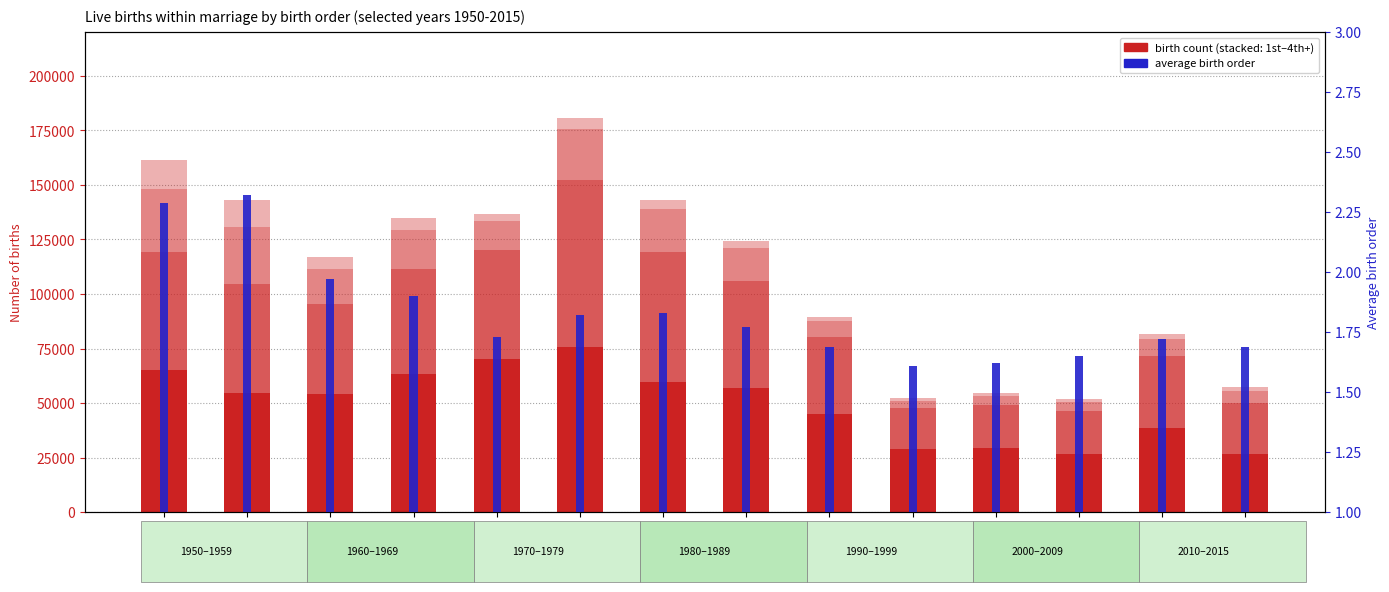

The value of 4th+ at 2015 is 1727.0. True or false?

True